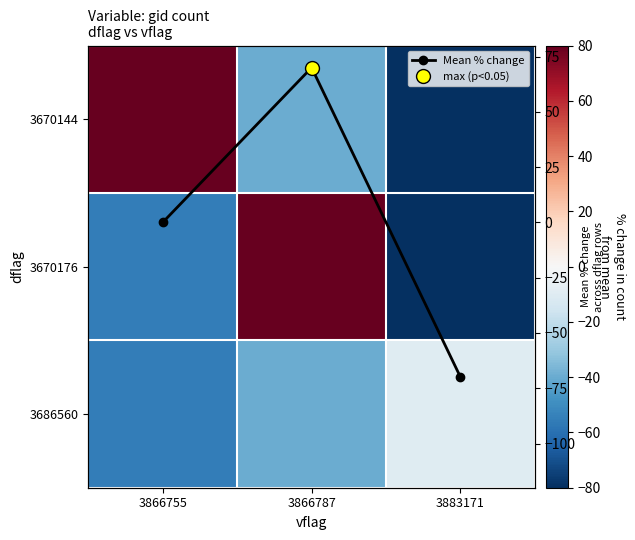

What is the highest value of the Mean % change series?

70.0